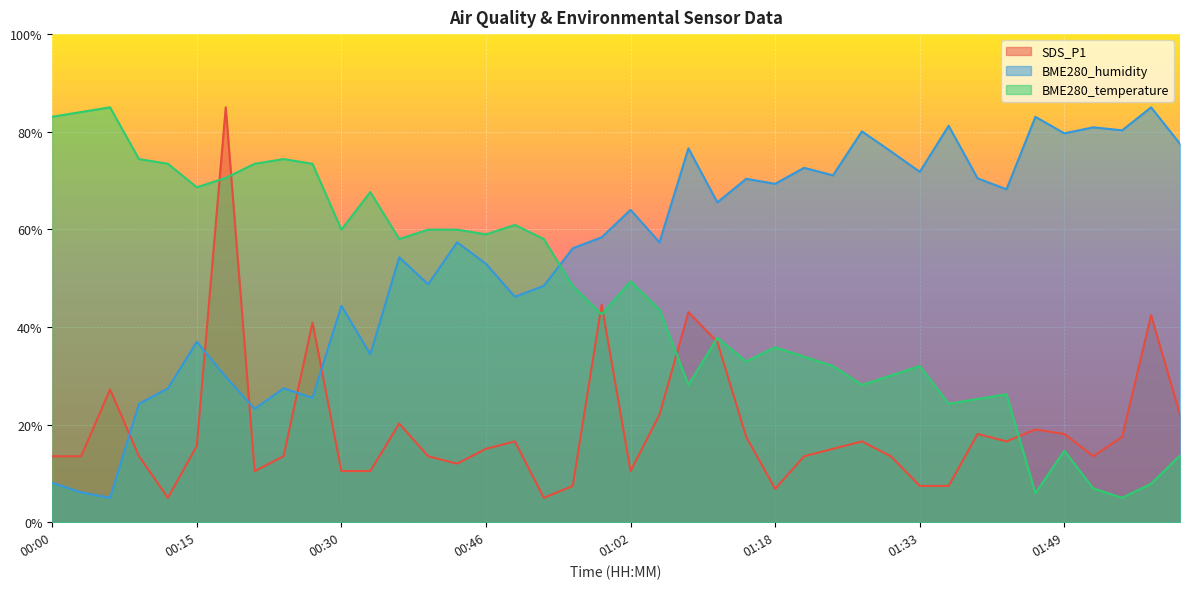

What is the difference between the second highest and second lowest values in the BME280_humidity series?

76.9